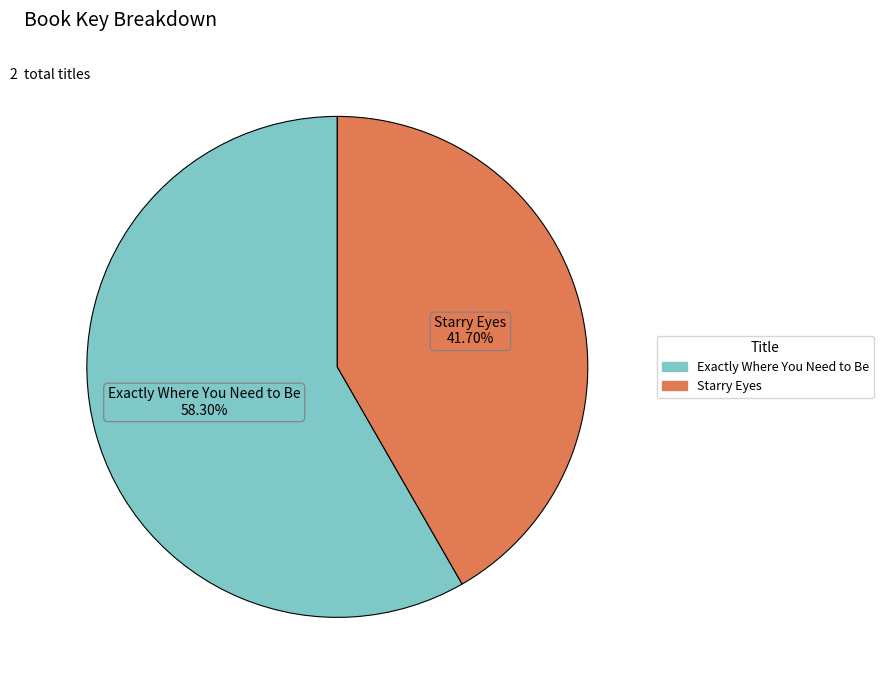

To the nearest percent, what is the difference between the Exactly Where You Need to Be and Starry Eyes slice percentages?

17%